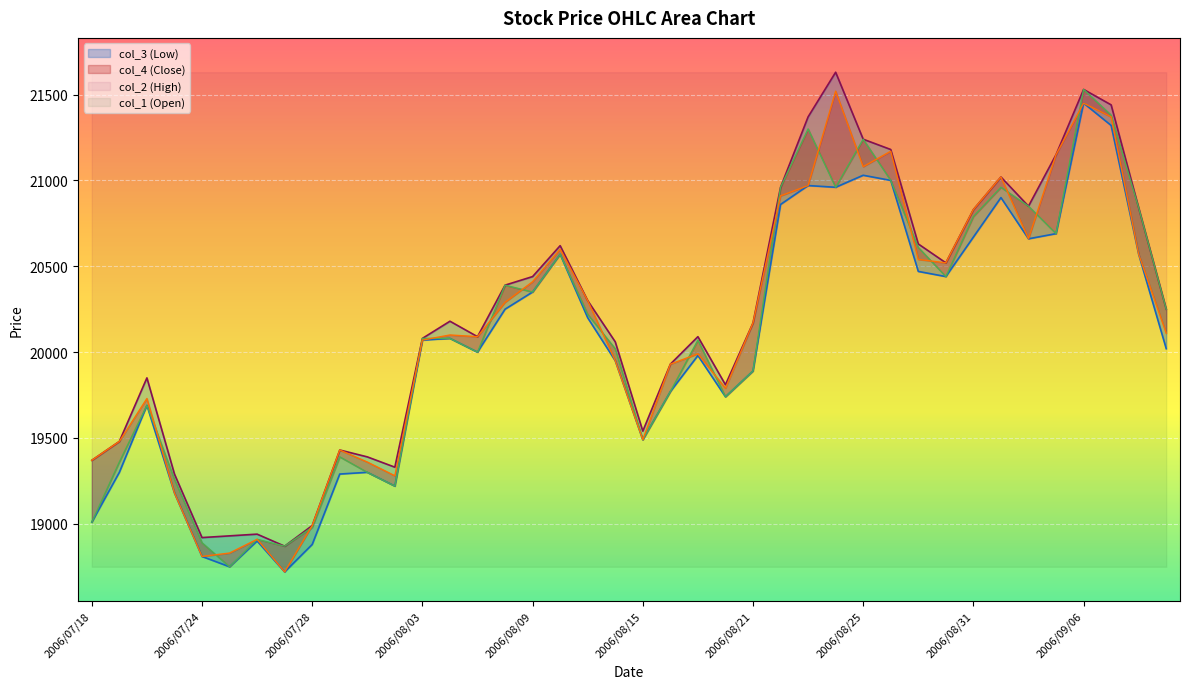

True or false: col_1 has a value of 21380 at 2006/09/07.

True